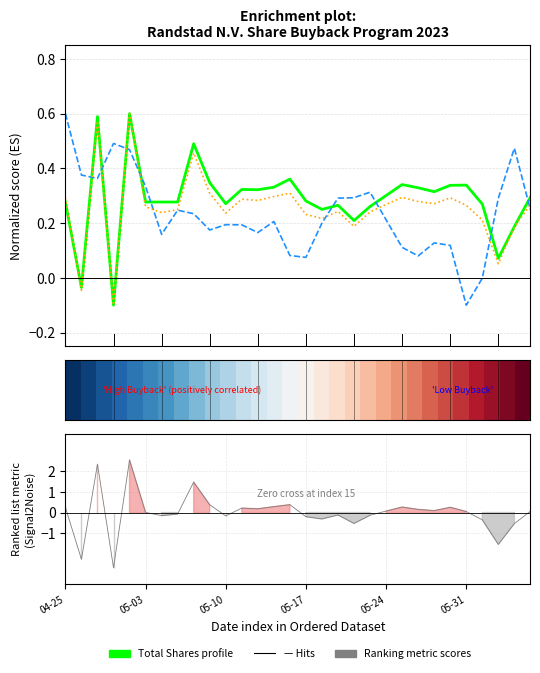

How many series are shown in this chart?

5